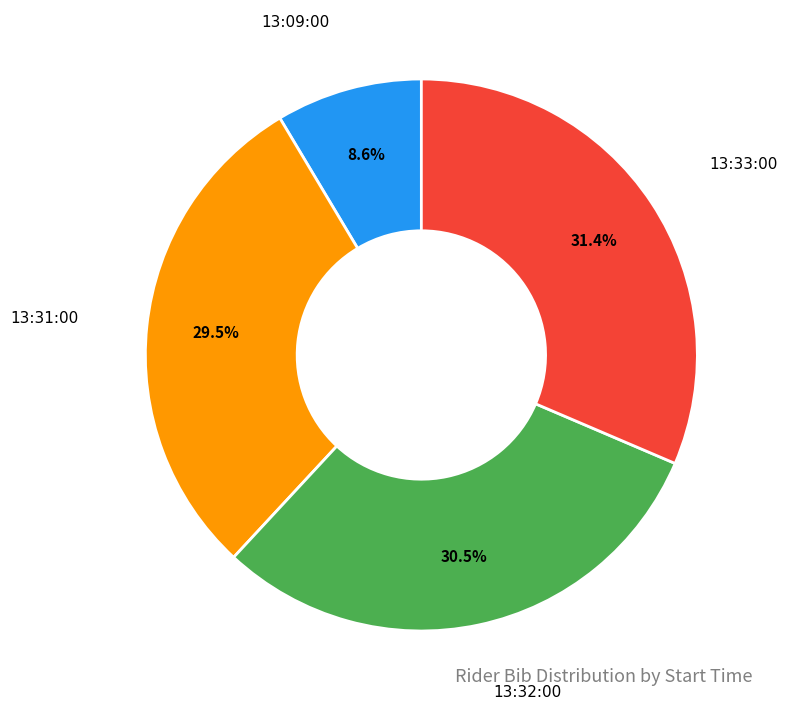

Does any single category account for the majority?

No